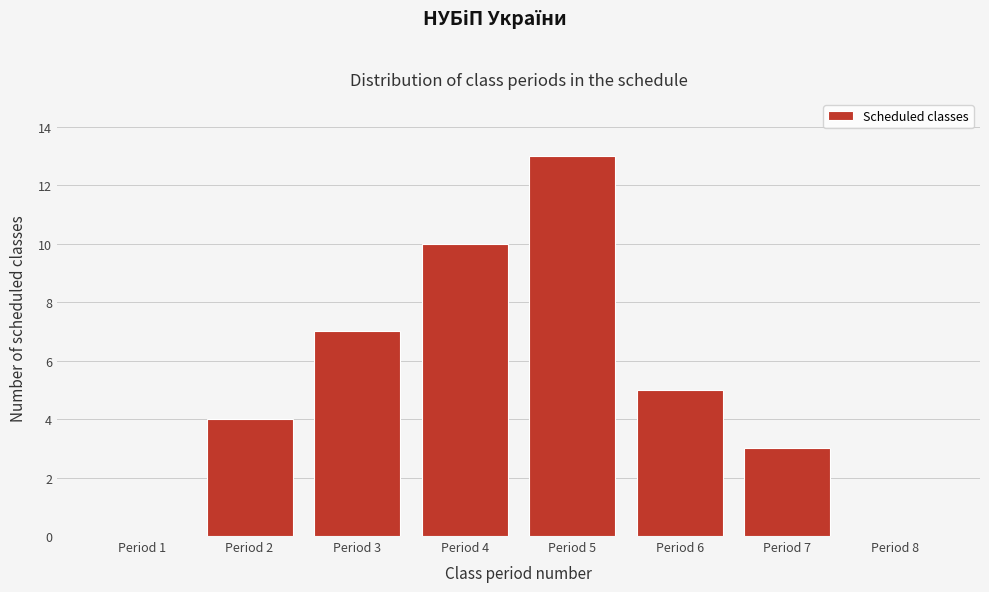

Reading right to left, what are all the values shown in this chart?

Period 8=0	Period 7=3	Period 6=5	Period 5=13	Period 4=10	Period 3=7	Period 2=4	Period 1=0